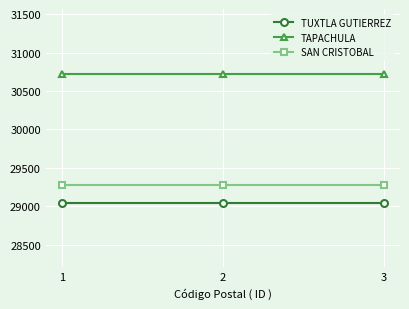

The value of TUXTLA GUTIERREZ at 1 is 10502. True or false?

False